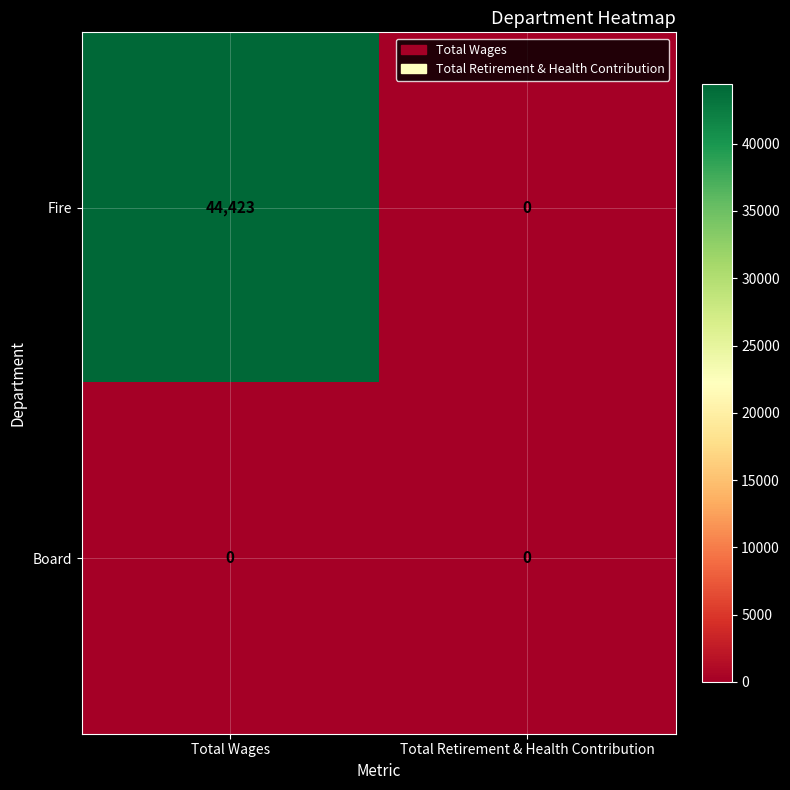

Which series has the largest range (max minus min)?

Fire